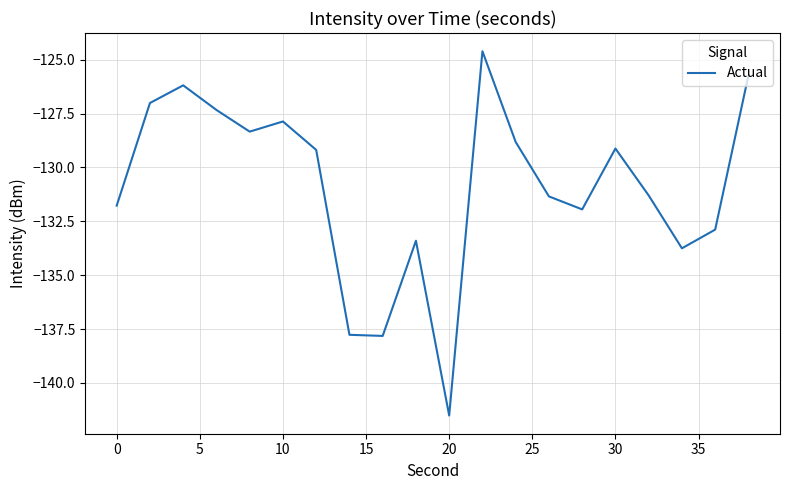

What is the maximum value shown in the chart?

-124.6